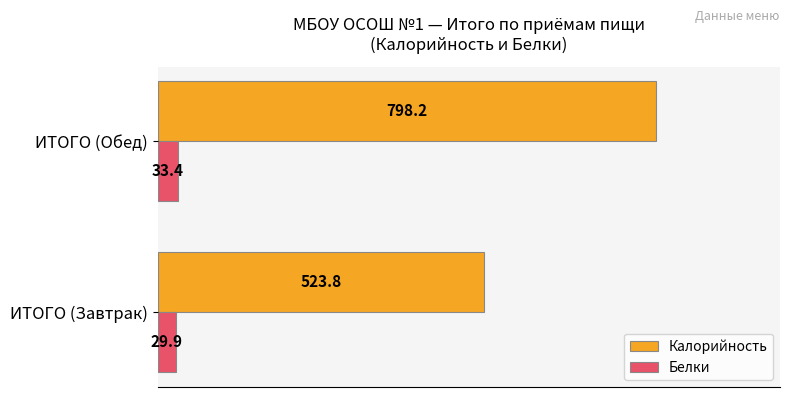

How many categories are shown in the chart?

2